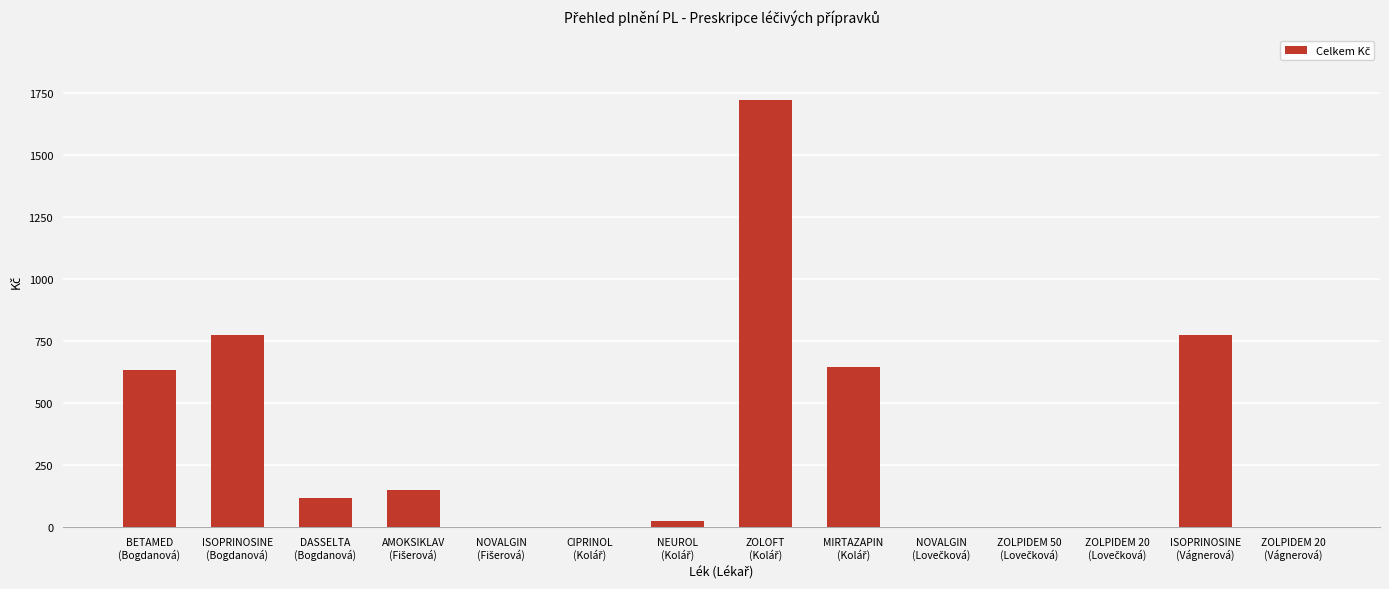

What is the sum of all values?

4835.1